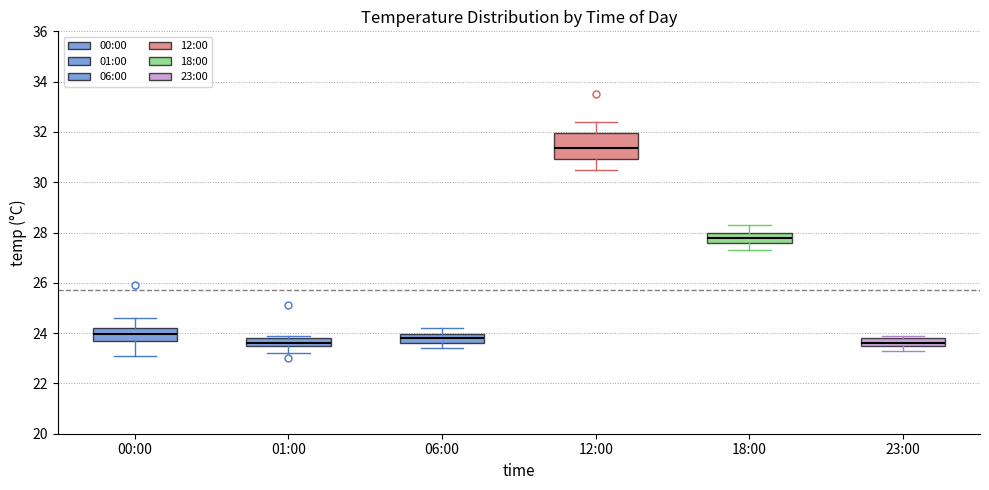

Reading left to right, read every box against the y-axis: the position of its median line, the range the box covers, and the ends of its whiskers. The values are not printed on the chart, so give them approximately, as read against the axis.

00:00: median 24.0, box 23.8 to 24.2, whiskers 23.2 to 24.6
01:00: median 23.6 (just above the box's lower edge), box 23.6 to 23.8, whiskers 23.2 to 24.0
06:00: median 23.8, box 23.6 to 24.0, whiskers 23.4 to 24.2
12:00: median 31.4, box 31.0 to 32.0, whiskers 30.6 to 32.4
18:00: median 27.8, box 27.6 to 28.0, whiskers 27.4 to 28.4
23:00: median 23.6 (just above the box's lower edge), box 23.6 to 23.8, whiskers 23.4 to 24.0